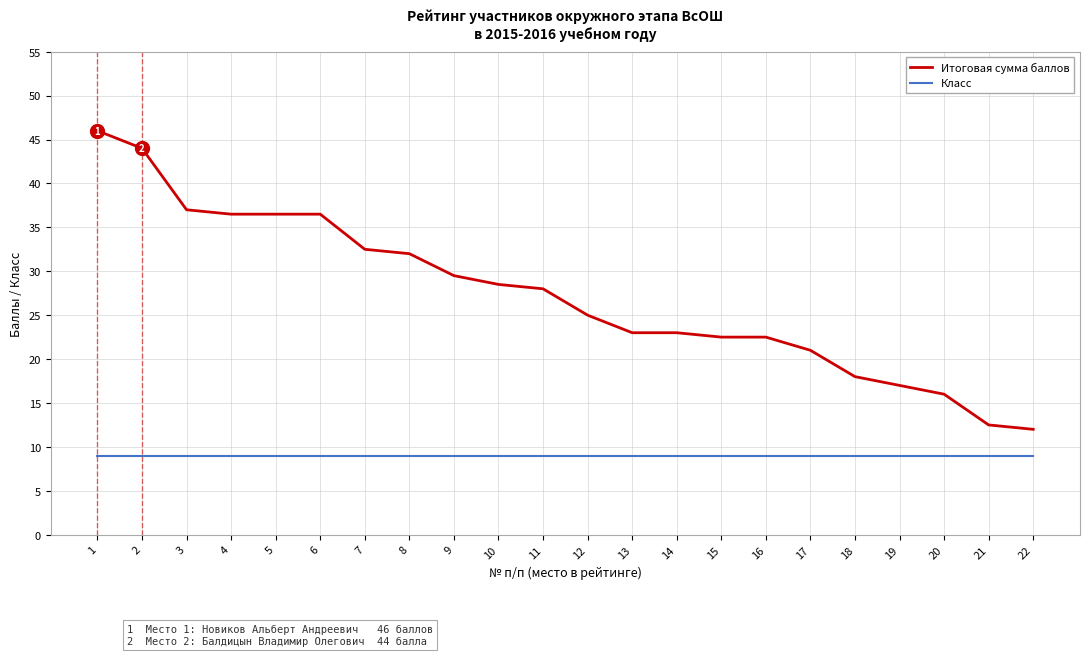

Reading left to right, transcribe all the data shown in this chart.

Итоговая сумма баллов: 46.0	44.0	37.0	36.5	36.5	36.5	32.5	32.0	29.5	28.5	28.0	25.0	23.0	23.0	22.5	22.5	21.0	18.0	17.0	16.0	12.5	12.0
Класс: 9.0	9.0	9.0	9.0	9.0	9.0	9.0	9.0	9.0	9.0	9.0	9.0	9.0	9.0	9.0	9.0	9.0	9.0	9.0	9.0	9.0	9.0